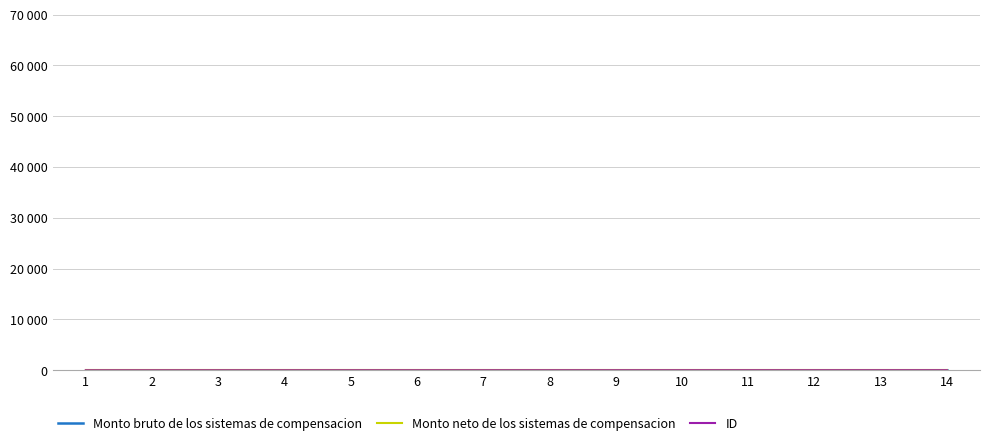

How many lines are shown in the chart?

3